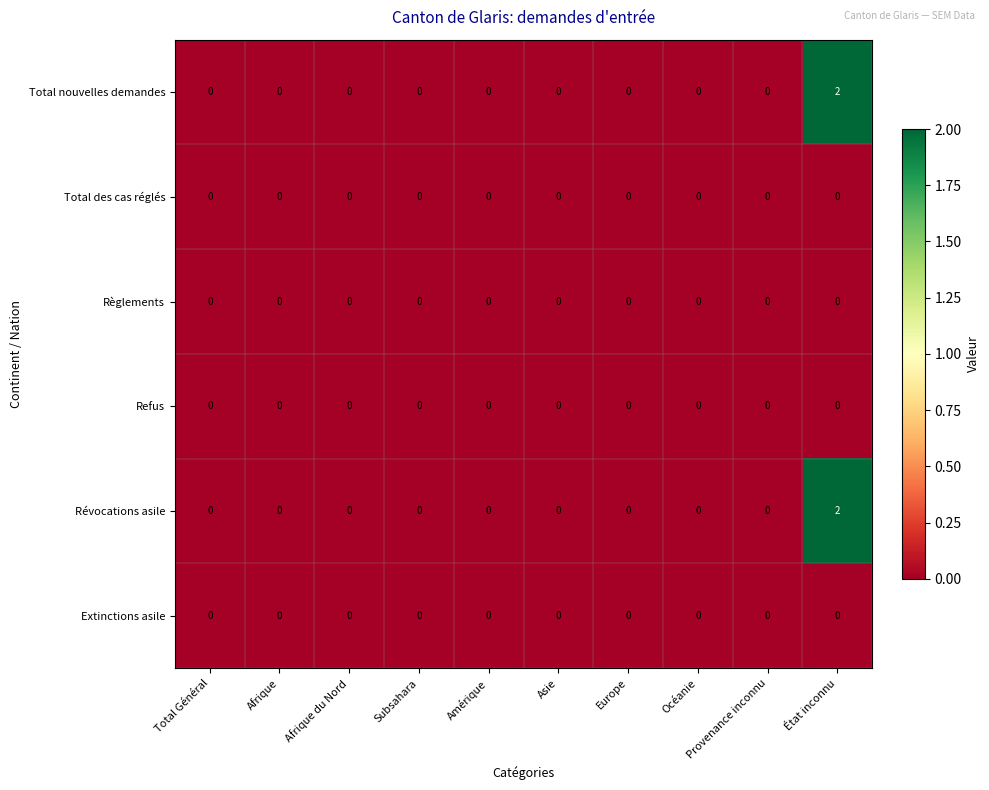

The Règlements series shows 0 at Afrique du Nord. True or false?

True